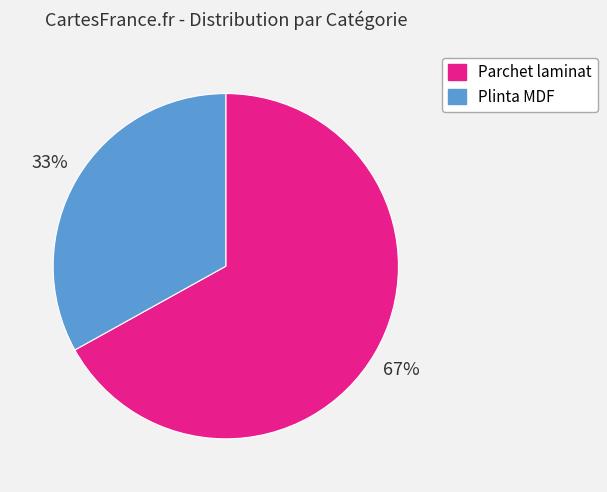

Rank the categories by value from lowest to highest.

Plinta MDF, Parchet laminat